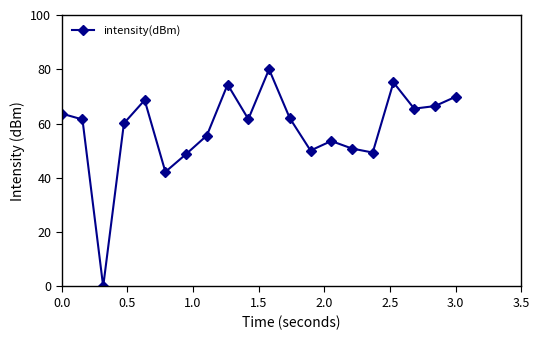

What is the greatest value displayed?

80.0